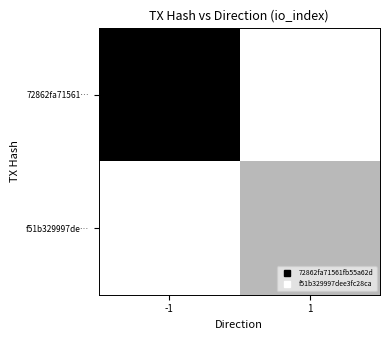

At how many categories does at least one series exceed 23?

1